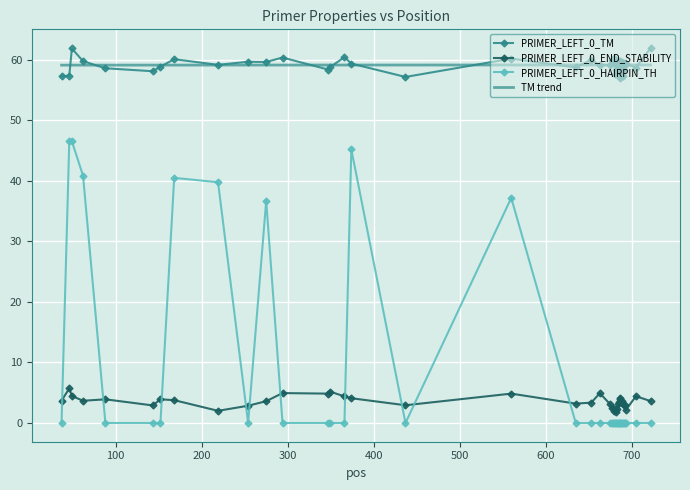

True or false: PRIMER_LEFT_0_TM and PRIMER_LEFT_0_HAIRPIN_TH intersect in this chart.

False